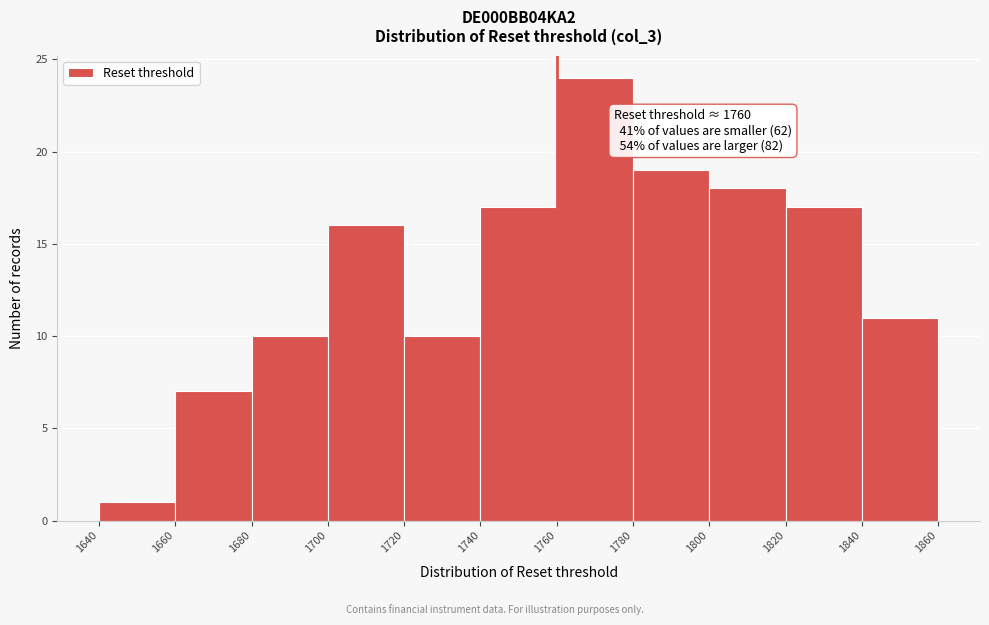

Which range on the x-axis has the tallest bar?

1760 to 1780